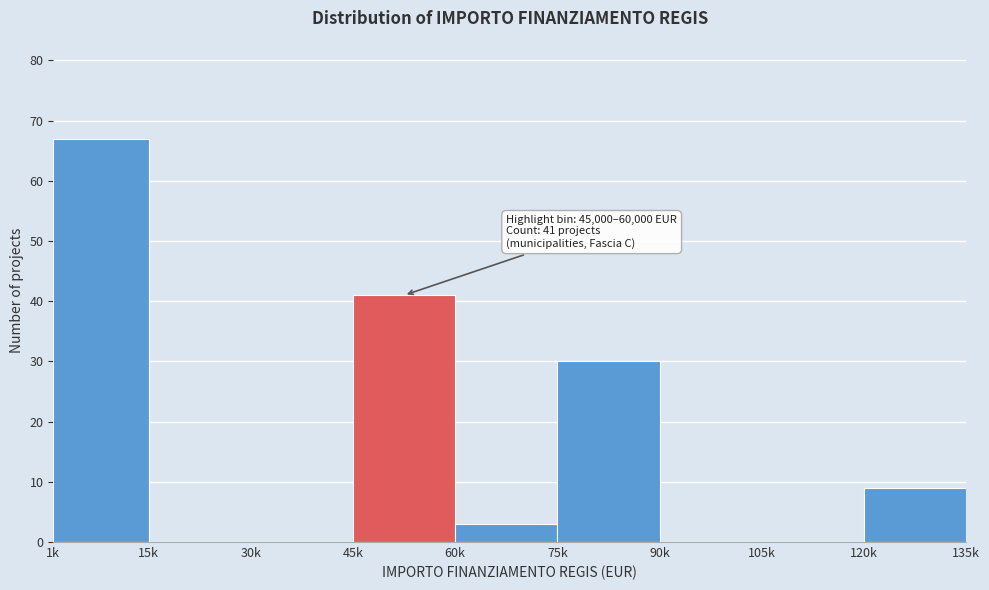

Reading left to right, extract all data points from this chart.

1k=67	15k=0	30k=0	45k=41	60k=3	75k=30	90k=0	105k=0	120k=9